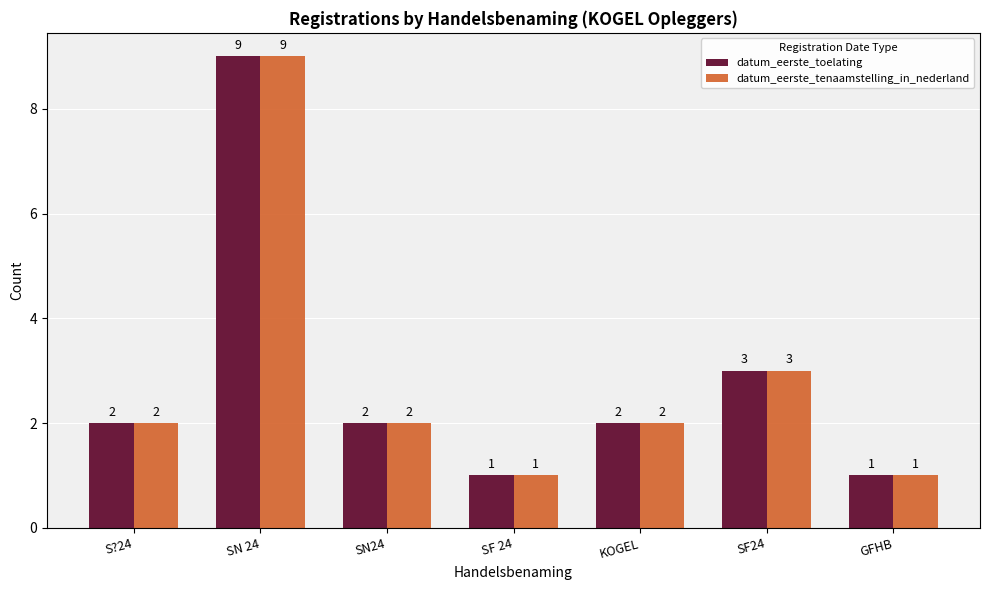

How many datum_eerste_toelating values are between 1 and 3?

6